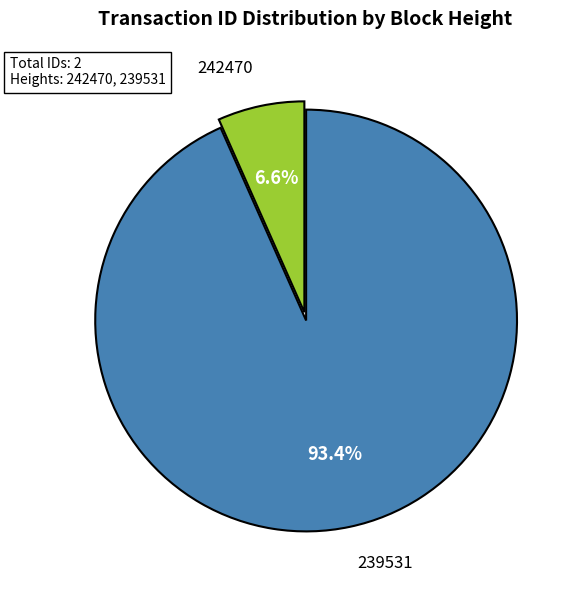

To the nearest percent, what is the difference between the 242470 and 239531 slice percentages?

87%